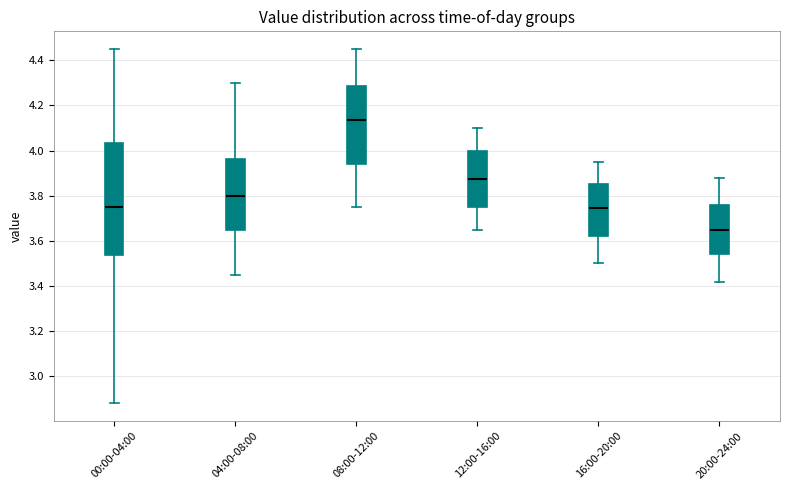

Comparing the boxes themselves (not the whiskers), which one is the tallest?

00:00-04:00